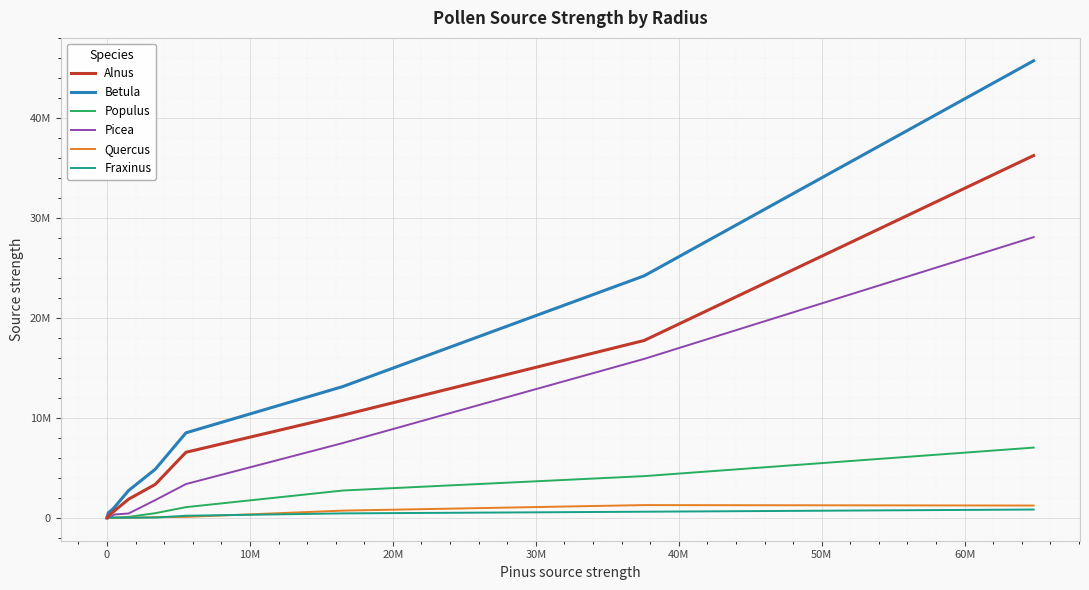

List the series in order of their peak value, lowest first.

Fraxinus, Quercus, Populus, Picea, Alnus, Betula